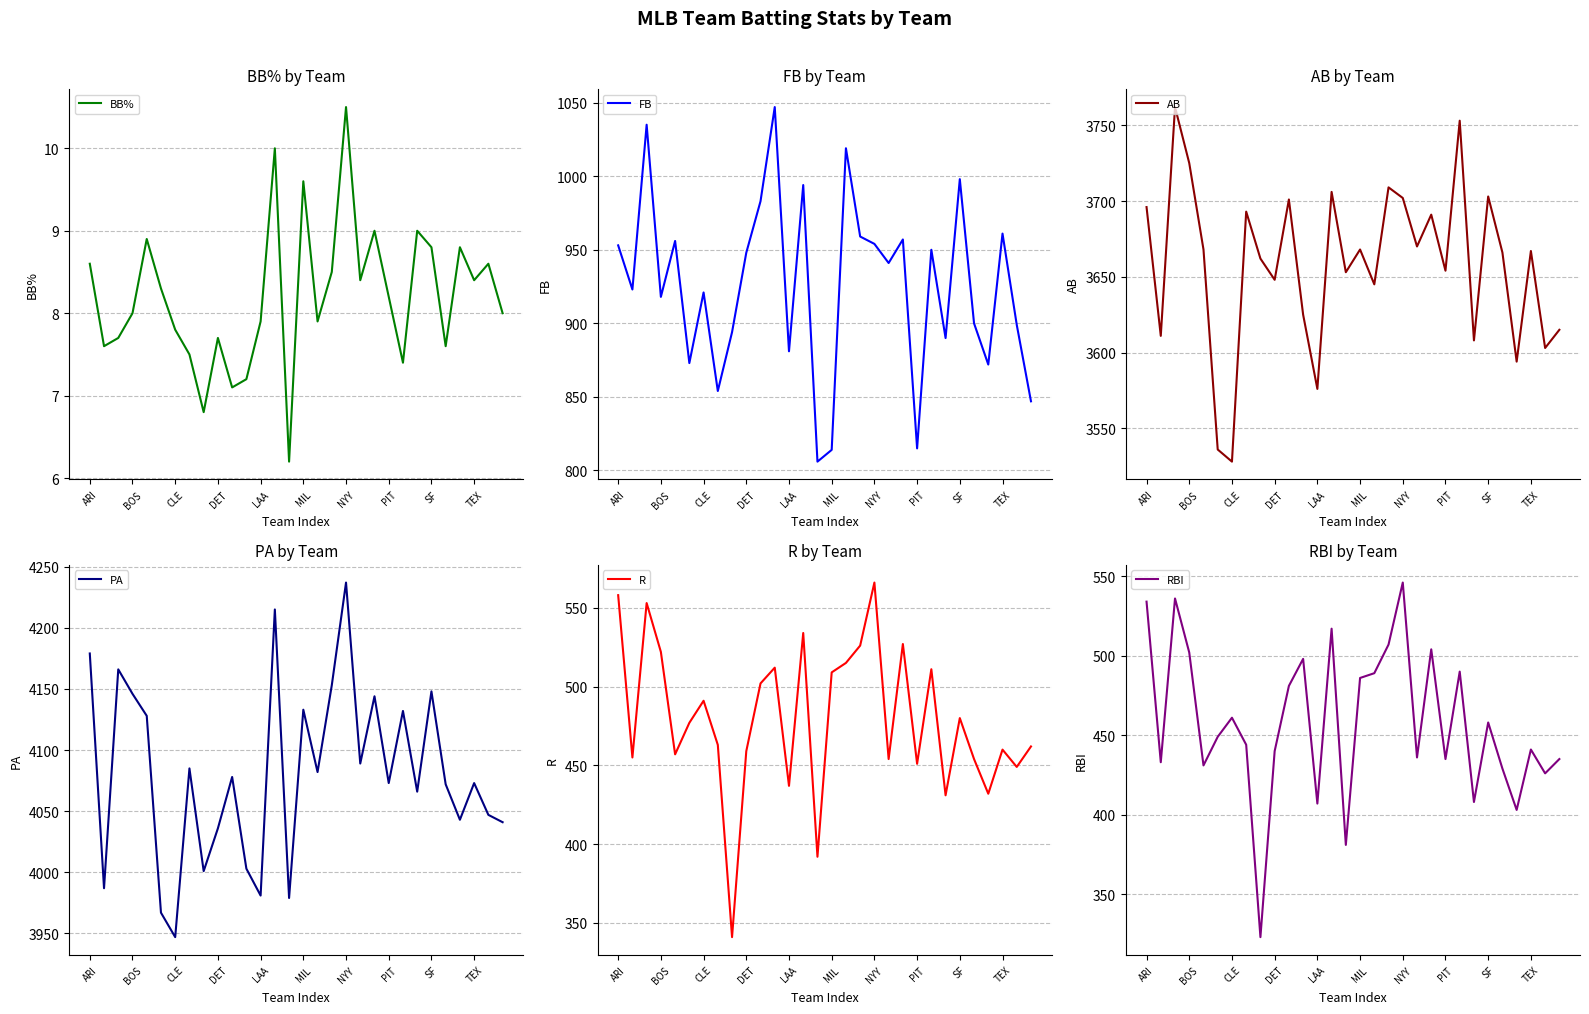

Where is AB nearest to the value 3645?

16